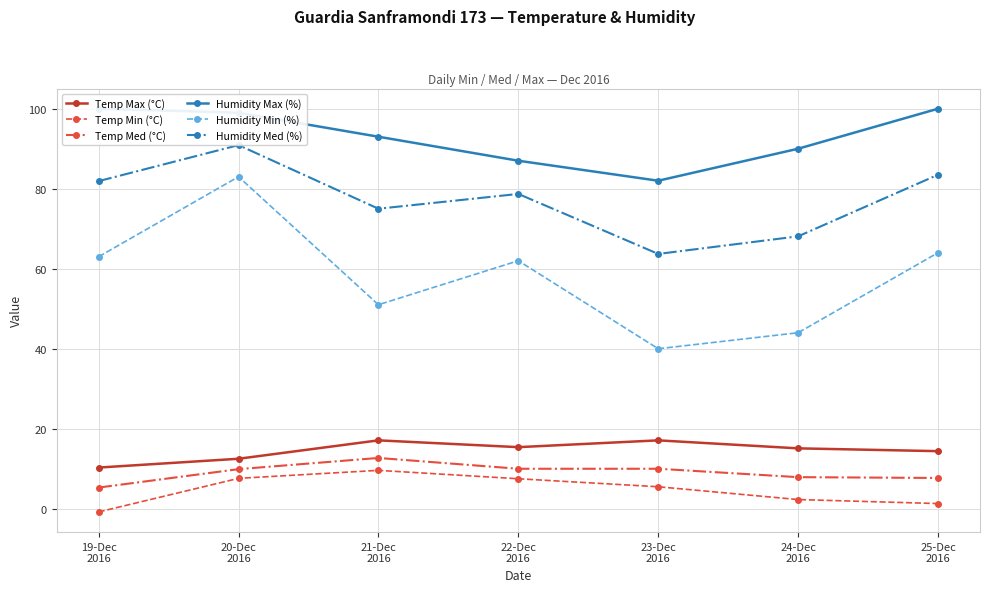

The value of Temp Min (°C) at 20-Dec
2016 is 4.4. True or false?

False